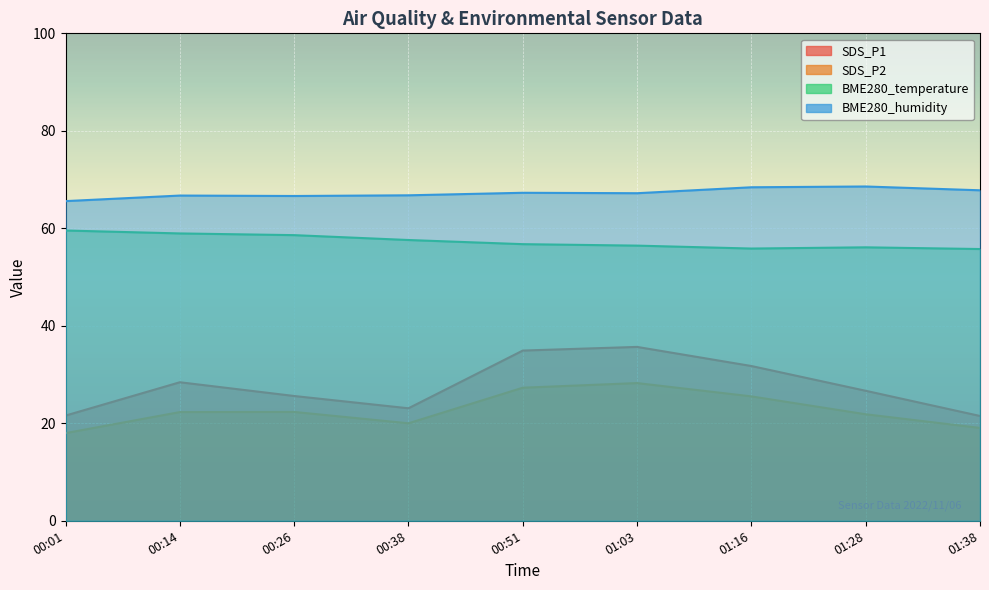

In SDS_P1, how many points are lower than both neighbors (excluding endpoints)?

1